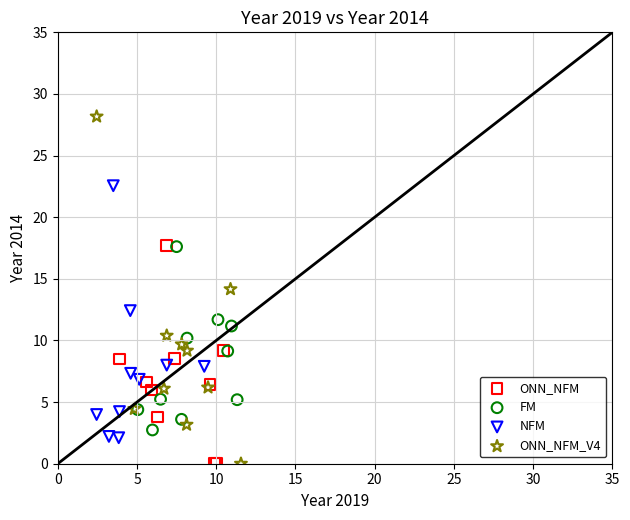

Which series has the largest Y range (max minus min)?

ONN_NFM_V4